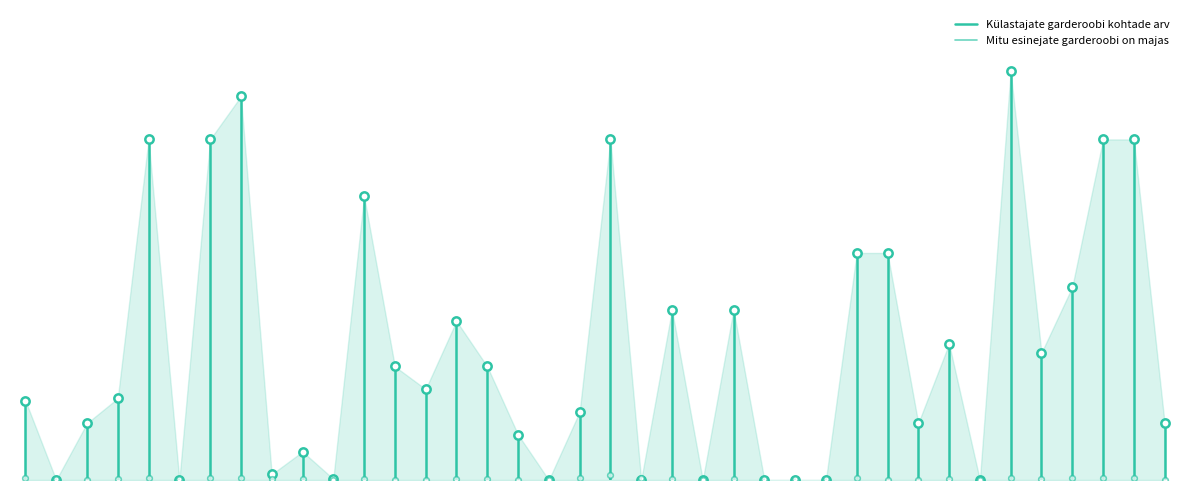

What is the maximum value for Külastajate garderoobi kohtade arv?

70